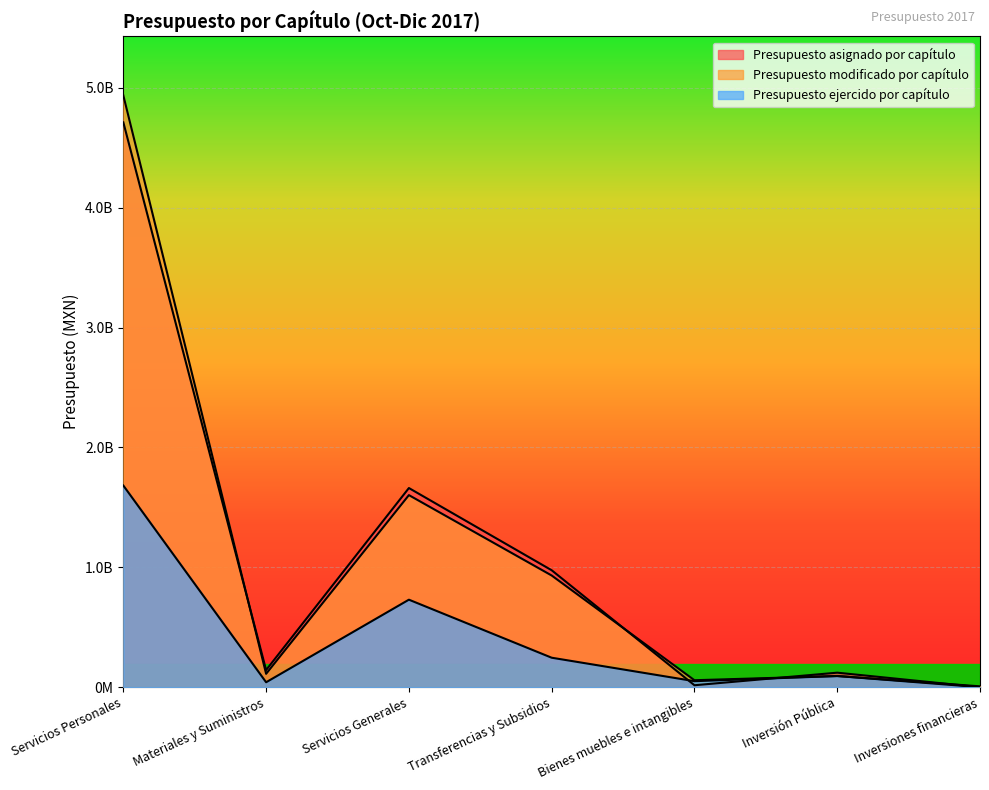

At which category is the sum across all series the highest?

Servicios Personales